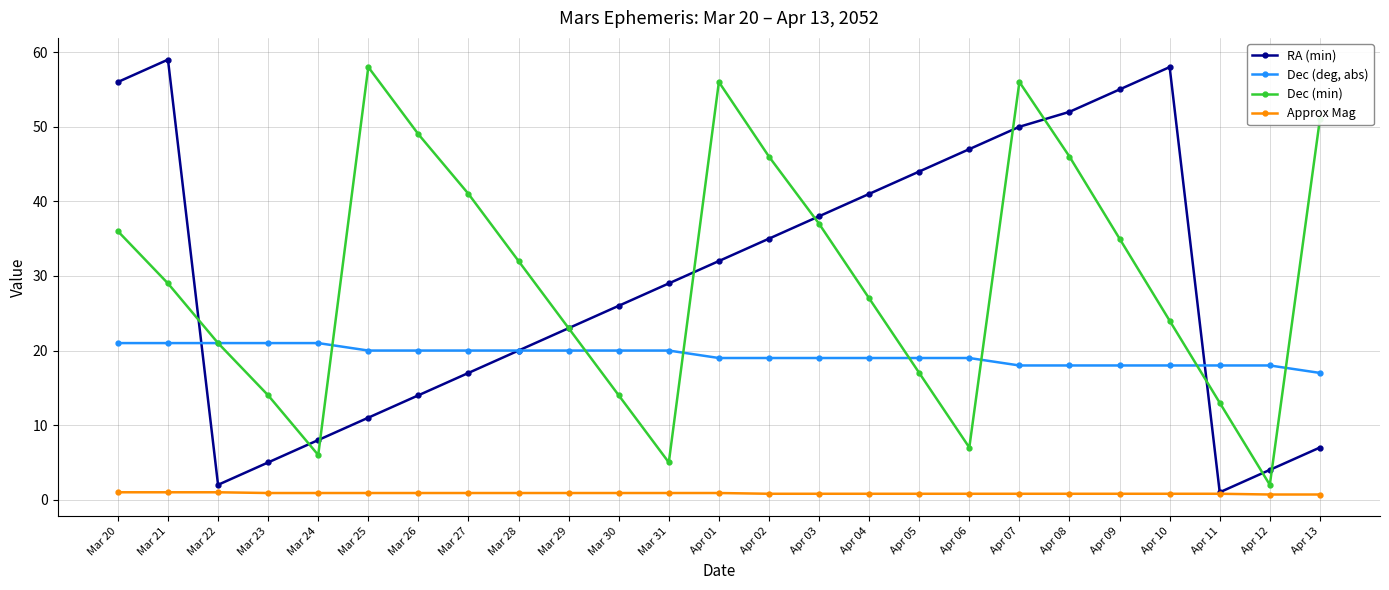

What is the maximum value shown in the chart?

59.0